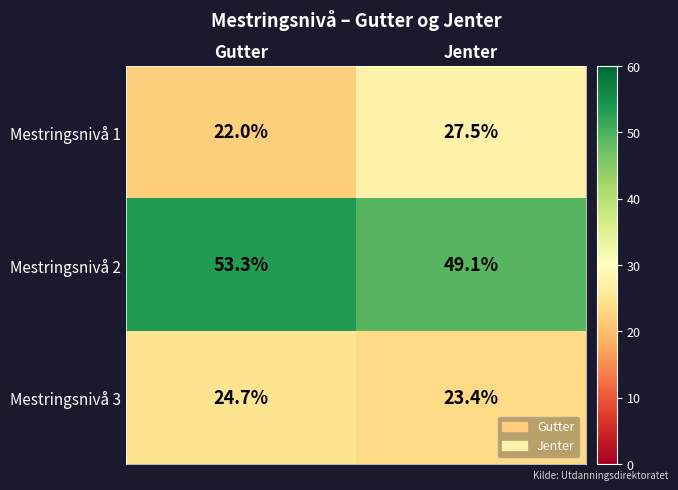

How many data points does each series have?

2